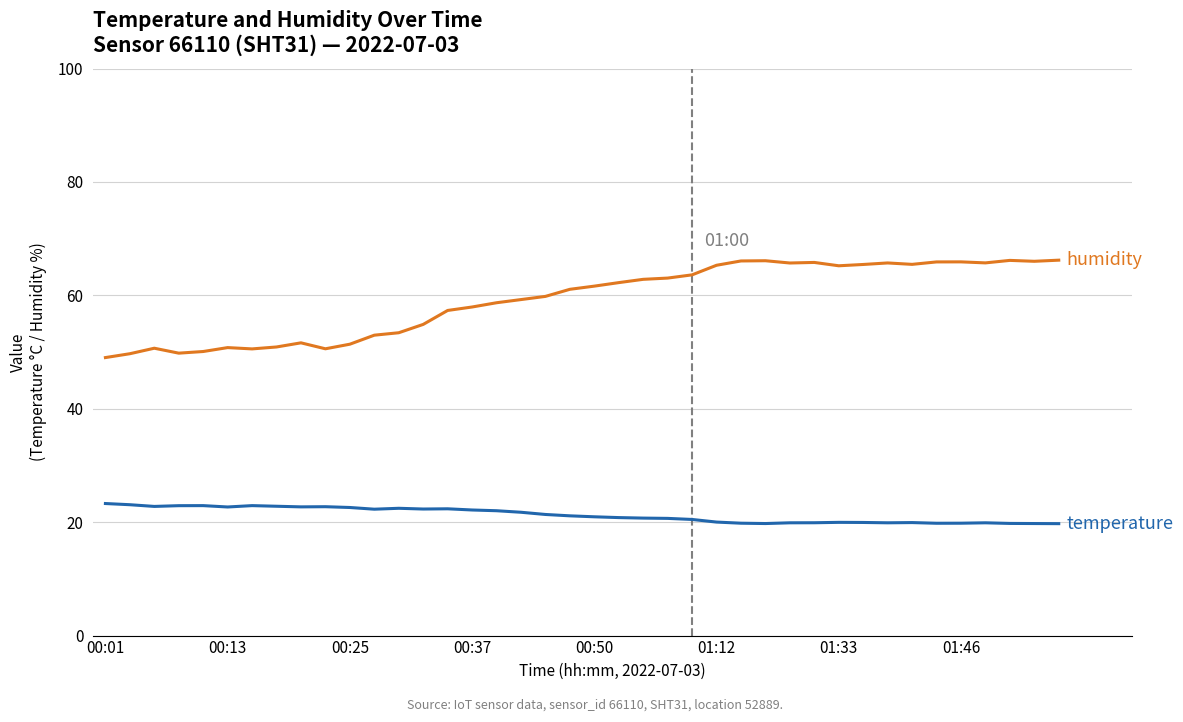

What is the greatest value displayed?

66.2